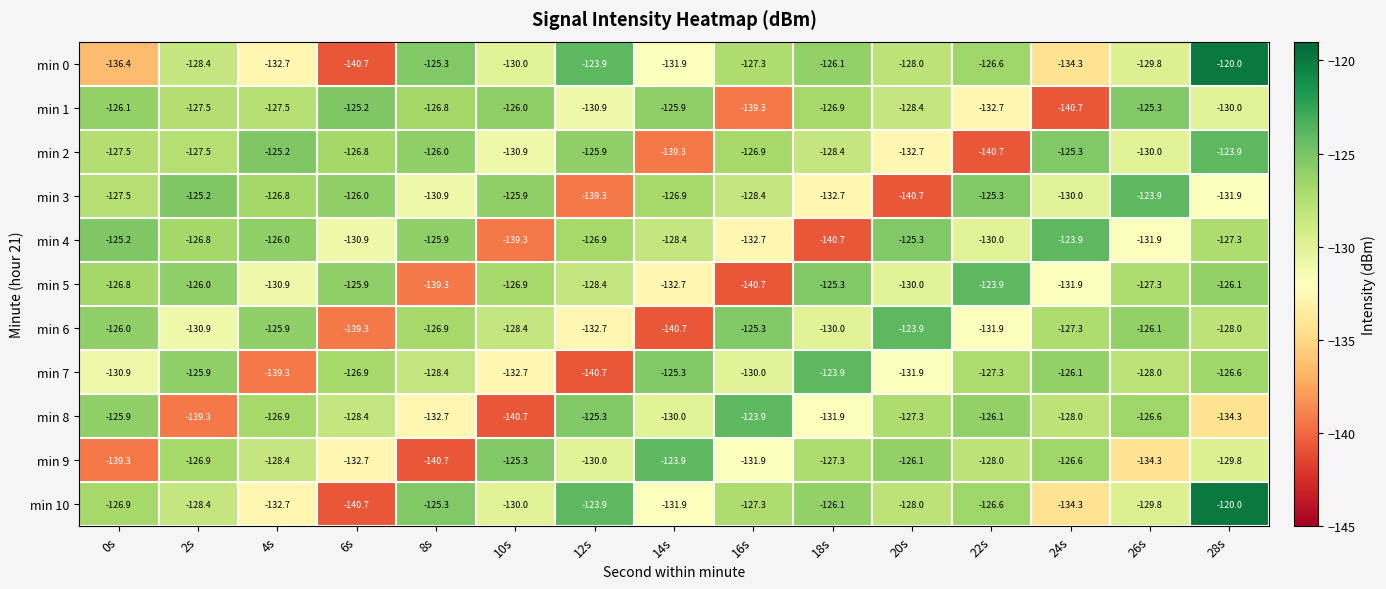

At which category is the sum across all series the highest?

28s